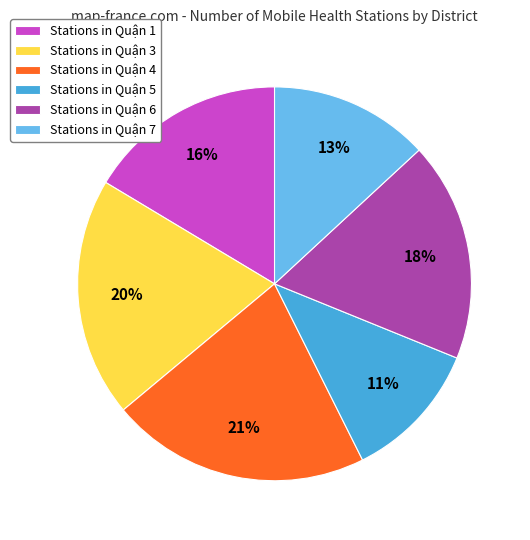

What is the ratio of the value at Stations in Quận 4 to the value at Stations in Quận 1?

1.3